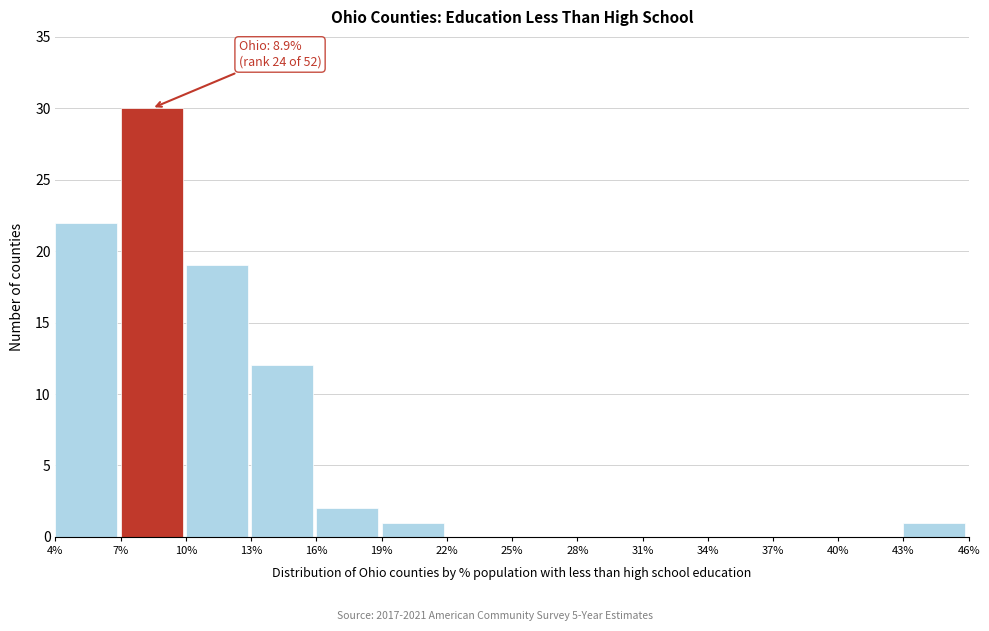

Which range on the x-axis has the tallest bar?

7% to 10%